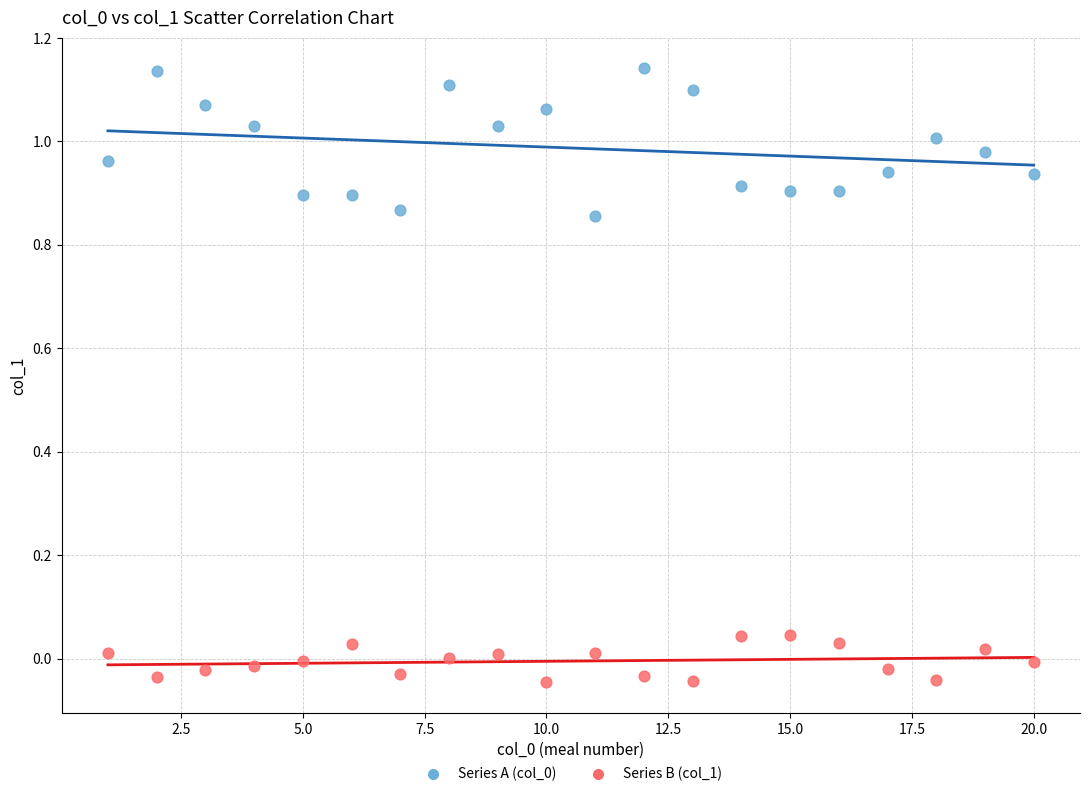

Across all data points, what is the range of Y values (max minus min)?

1.2